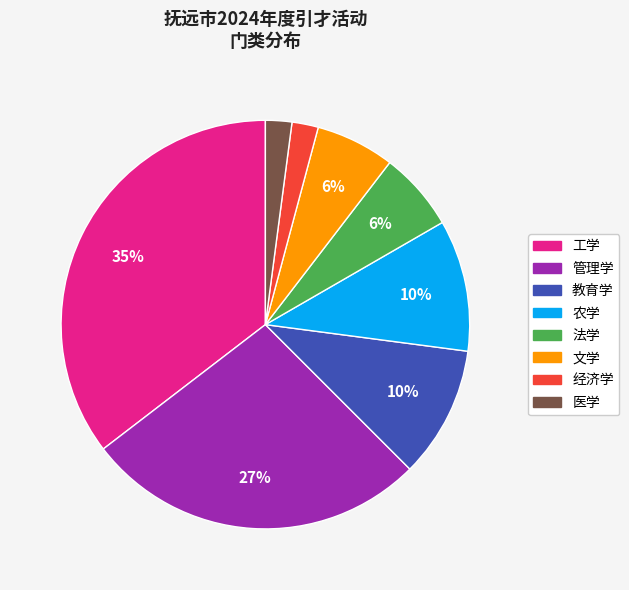

True or false: 医学 accounts for 2% of the total.

True